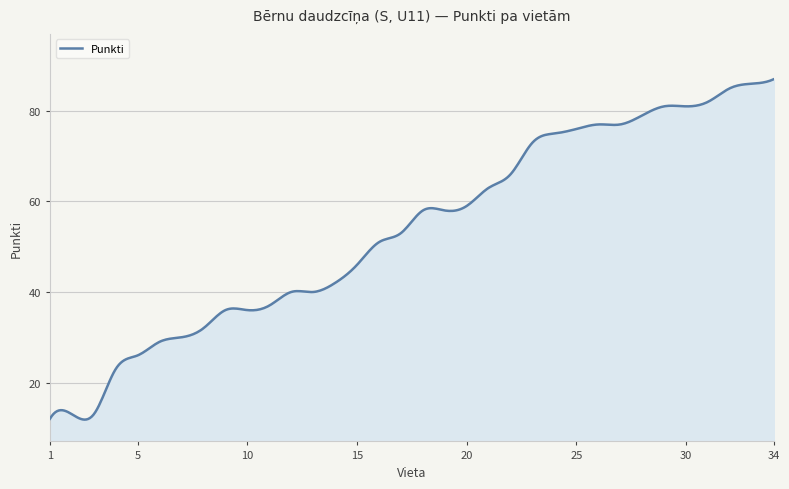

What is the difference between the maximum and minimum values?

75.2